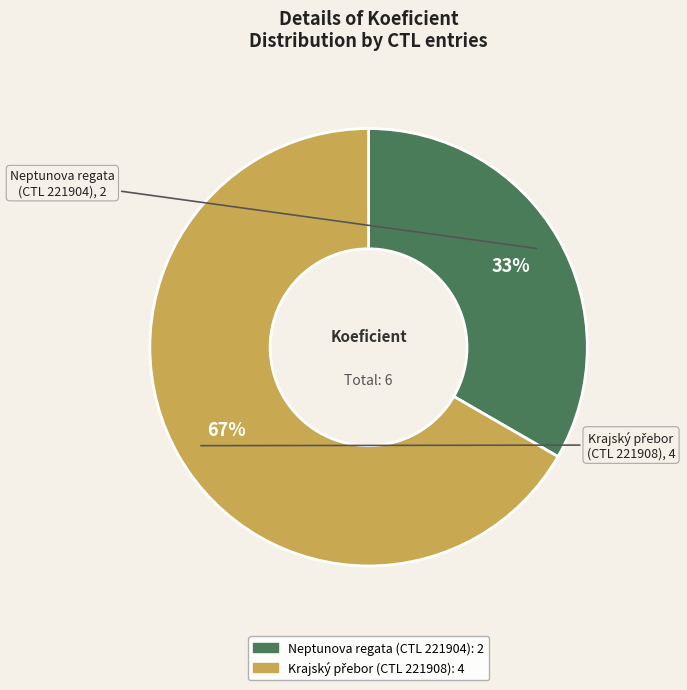

To the nearest percent, what is the average slice percentage?

50%